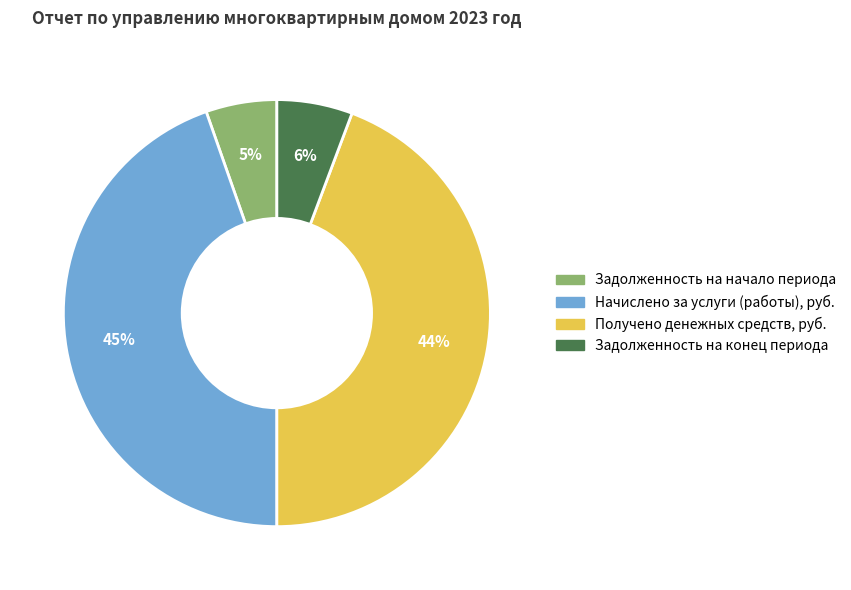

What is the ratio of the value at Получено денежных средств, руб. to the value at Начислено за услуги (работы), руб.?

1.0